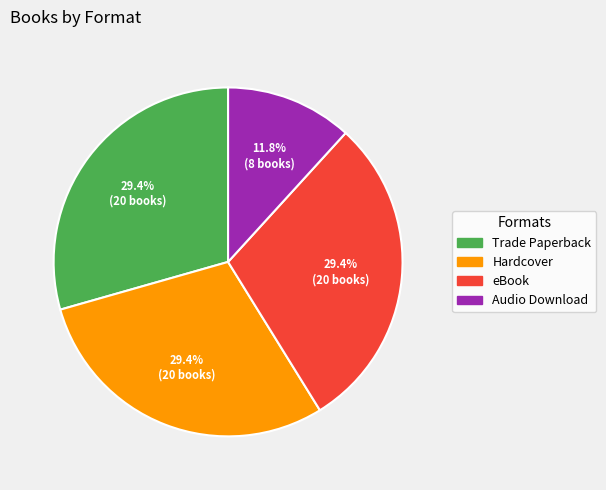

What is the smallest slice in the pie chart?

Audio Download